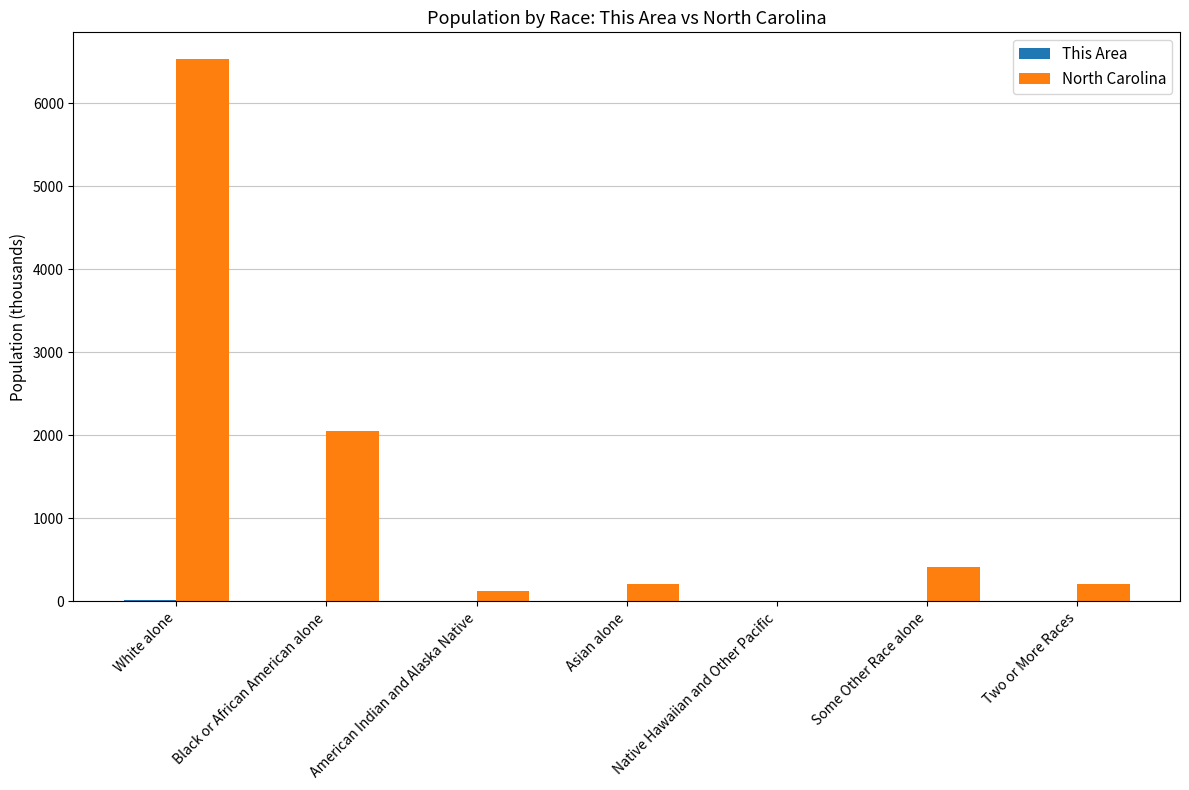

What is the sum of all North Carolina values?

9535.5